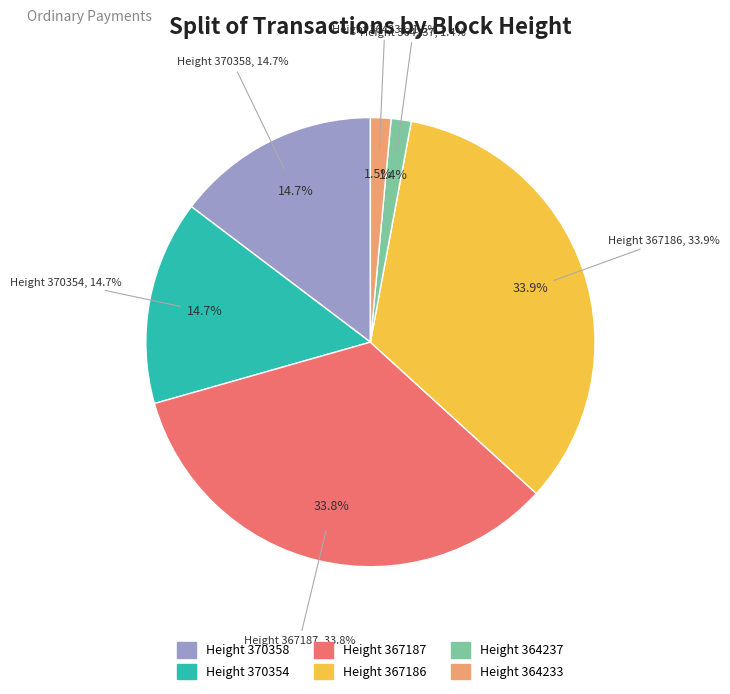

Is 367187 the majority of the pie?

No